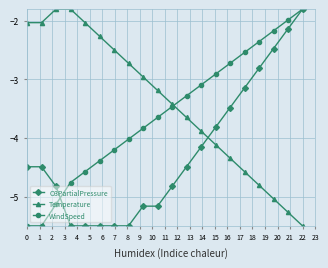

What is the value of the O3PartialPressure point at the 9th from the left?

-5.2